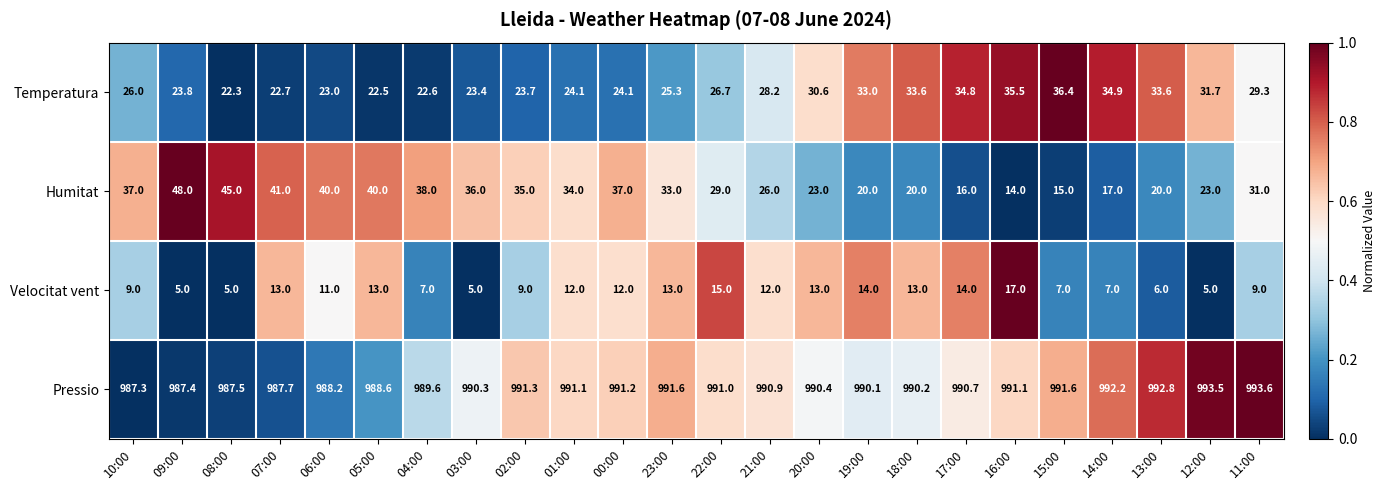

True or false: Humitat has a value of 11.2 at 21:00.

False